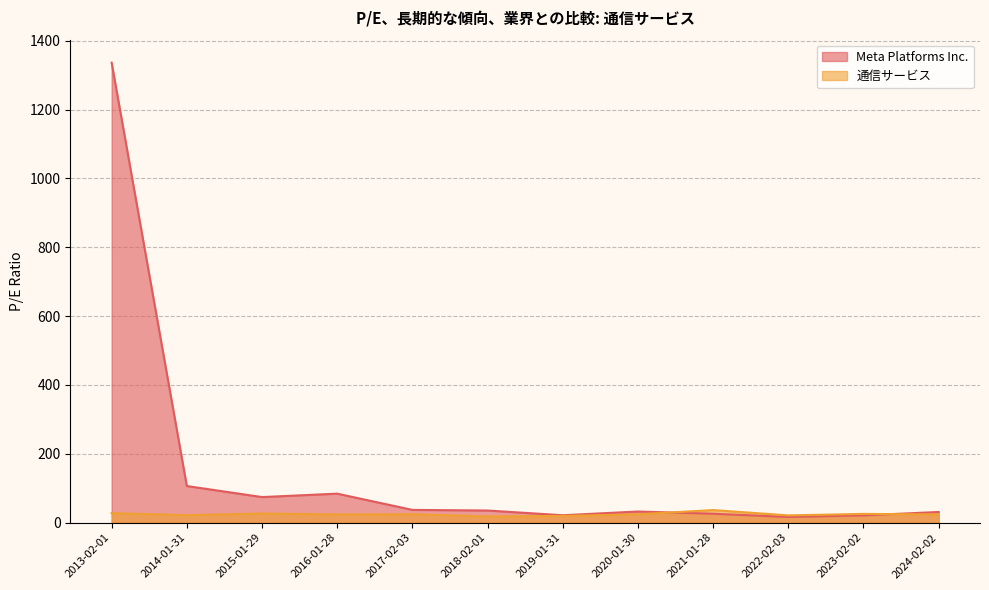

Between 2014-01-31 and 2018-02-01, which series saw the biggest shift?

Meta Platforms Inc.